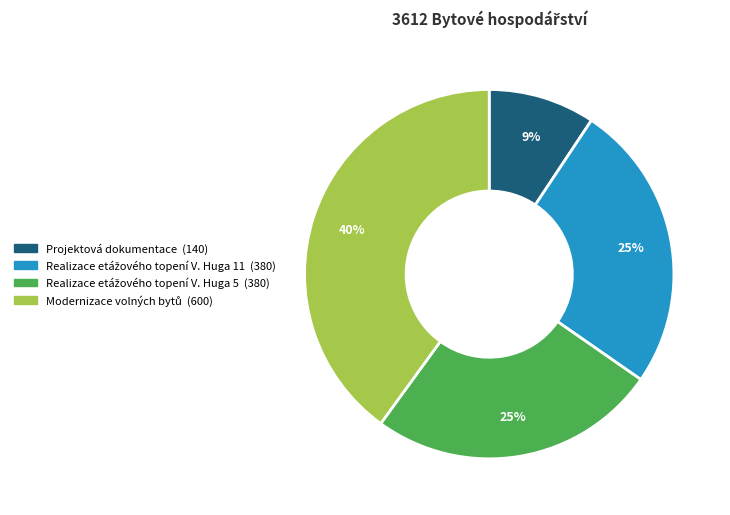

True or false: Projektová dokumentace accounts for 9% of the total.

True